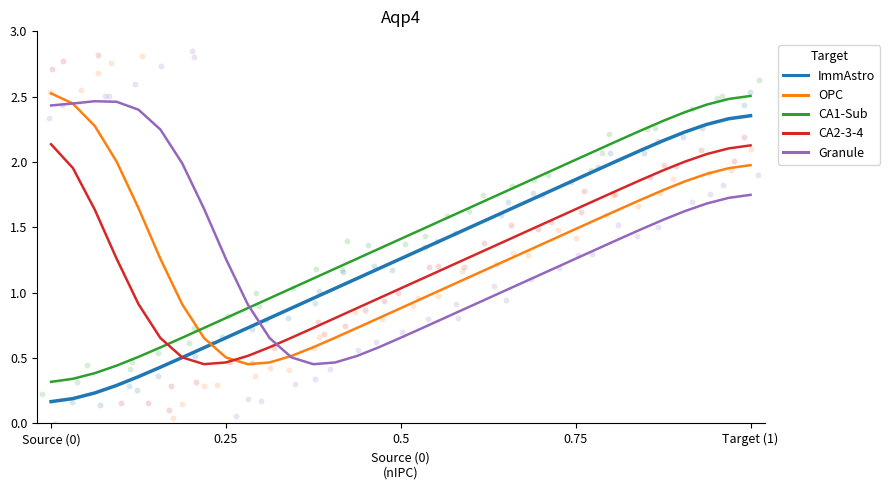

Which series contains the lowest Y value?

ImmAstro